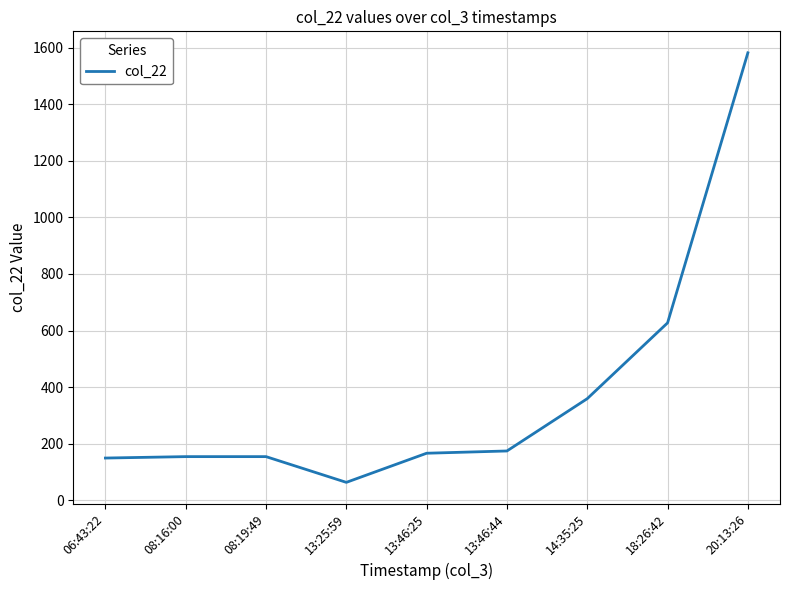

Where is the data nearest to the value 822?

18:26:42